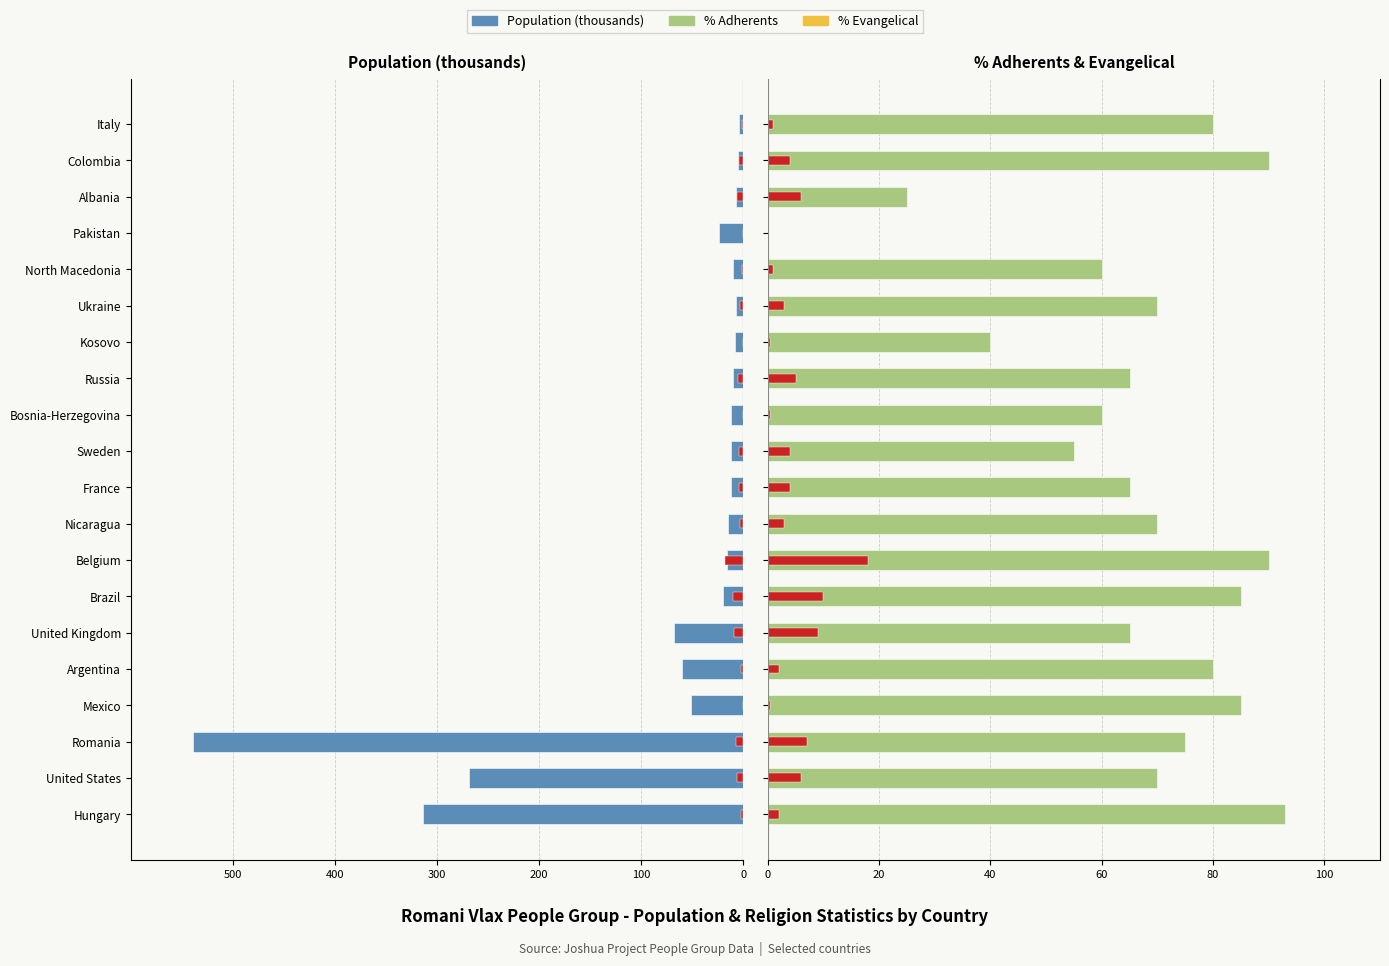

How many bars are there in total?

60